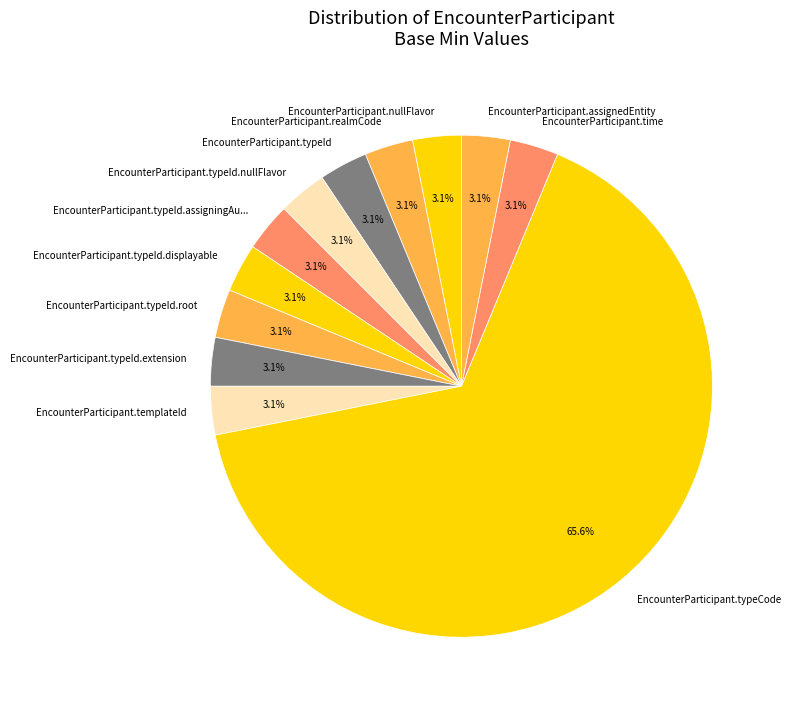

Does any single category account for the majority?

Yes